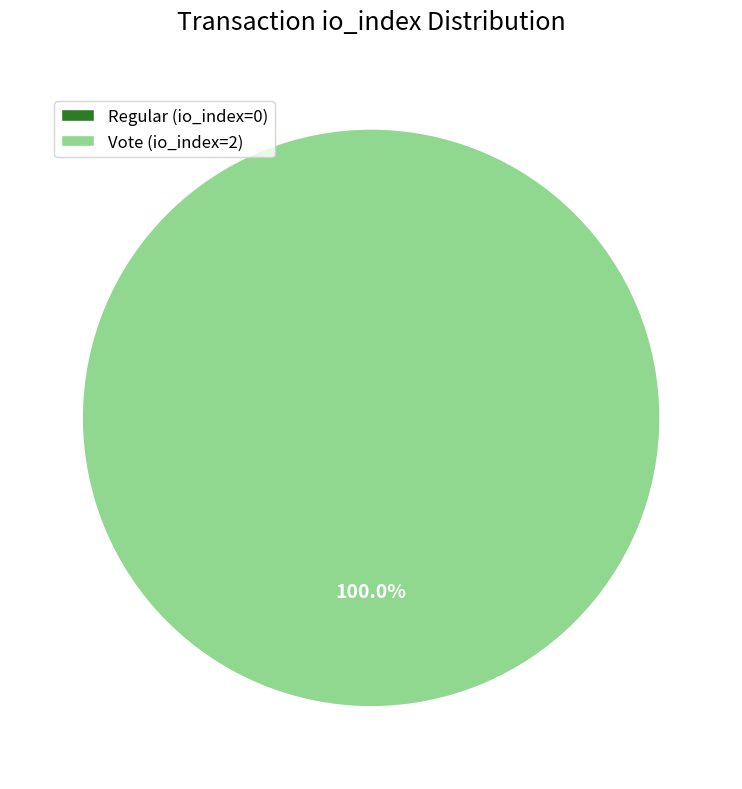

True or false: Regular (io_index=0) accounts for 1% of the total.

False